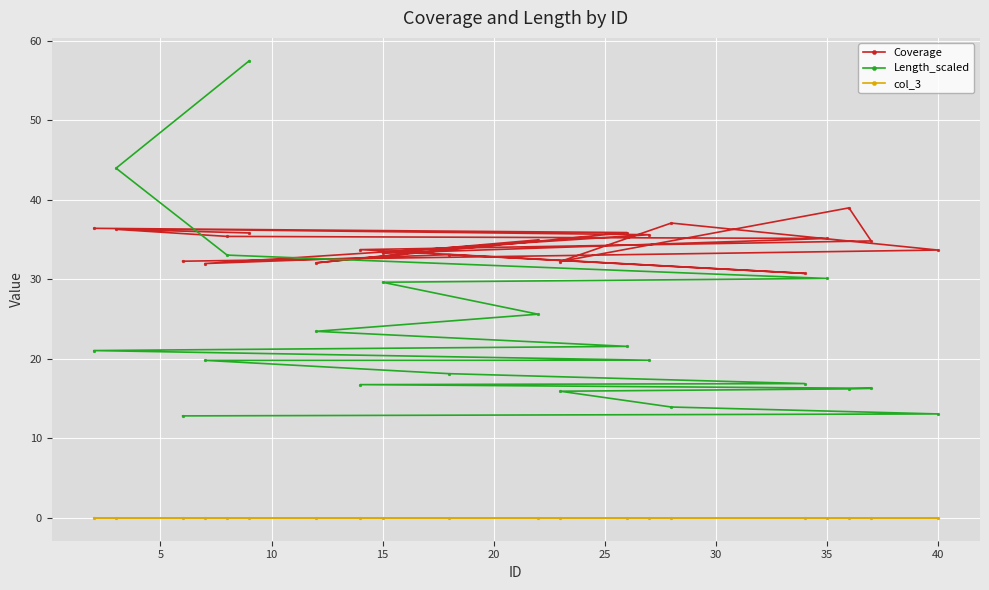

What is the sum of all Length_scaled values?

465.5